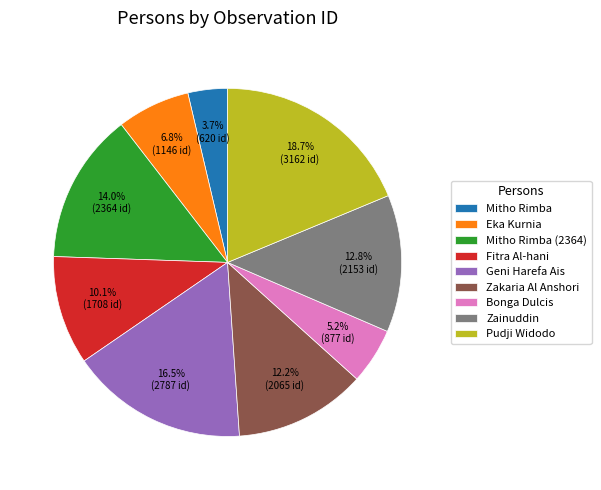

To the nearest percent, what is the combined percentage of Zakaria Al Anshori and Geni Harefa Ais?

29%